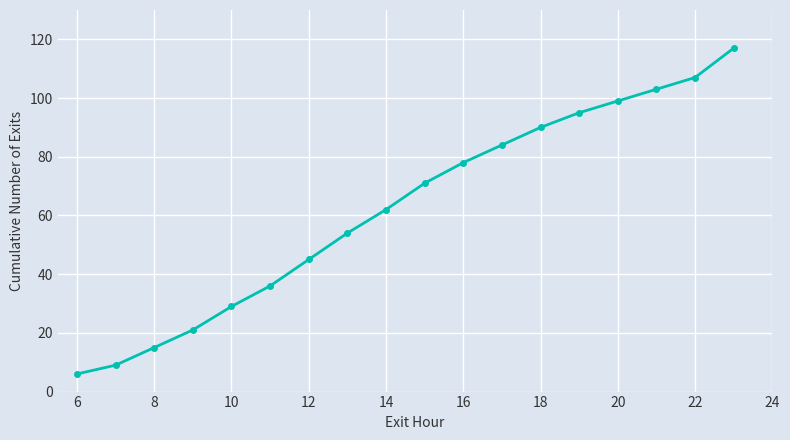

Reading left to right, list all the values displayed in this chart.

6	9	15	21	29	36	45	54	62	71	78	84	90	95	99	103	107	117